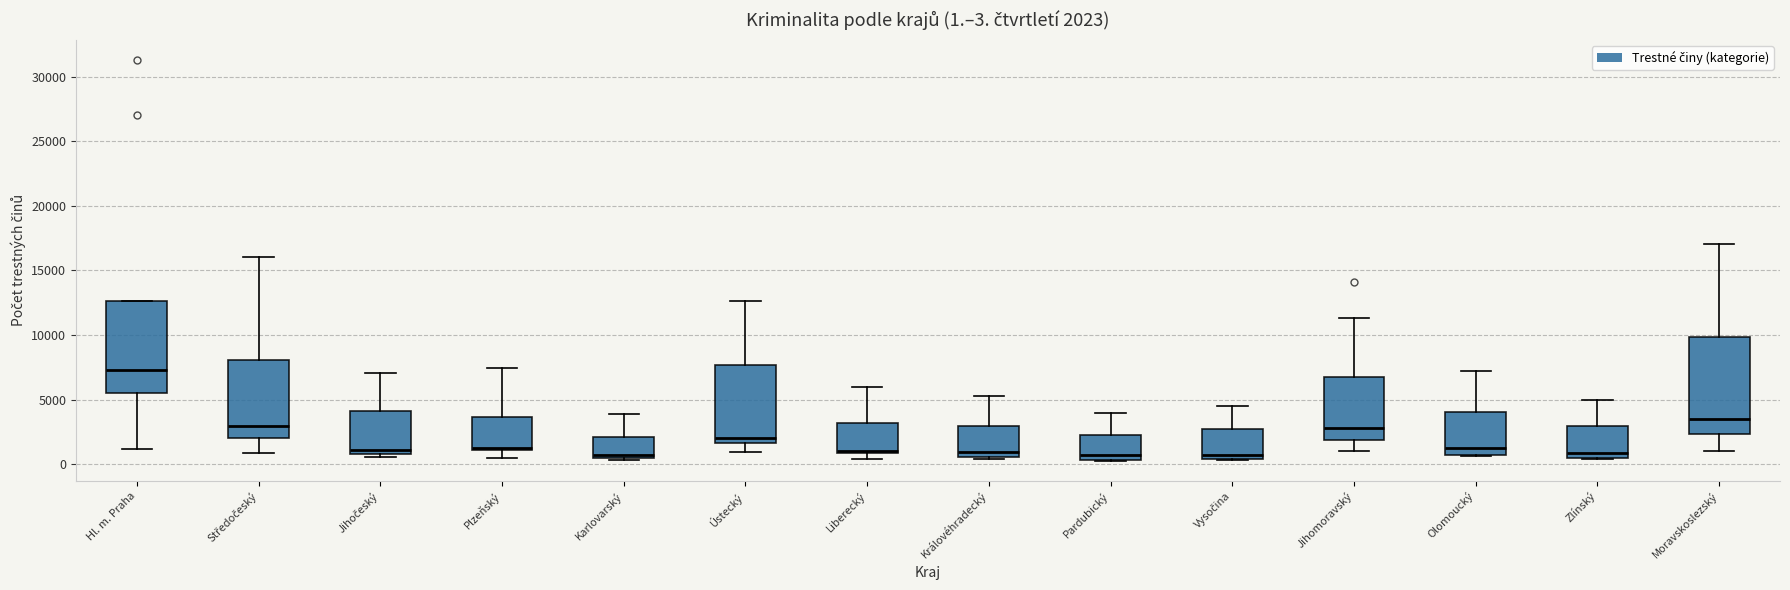

Which box has the highest median line?

Hl. m. Praha